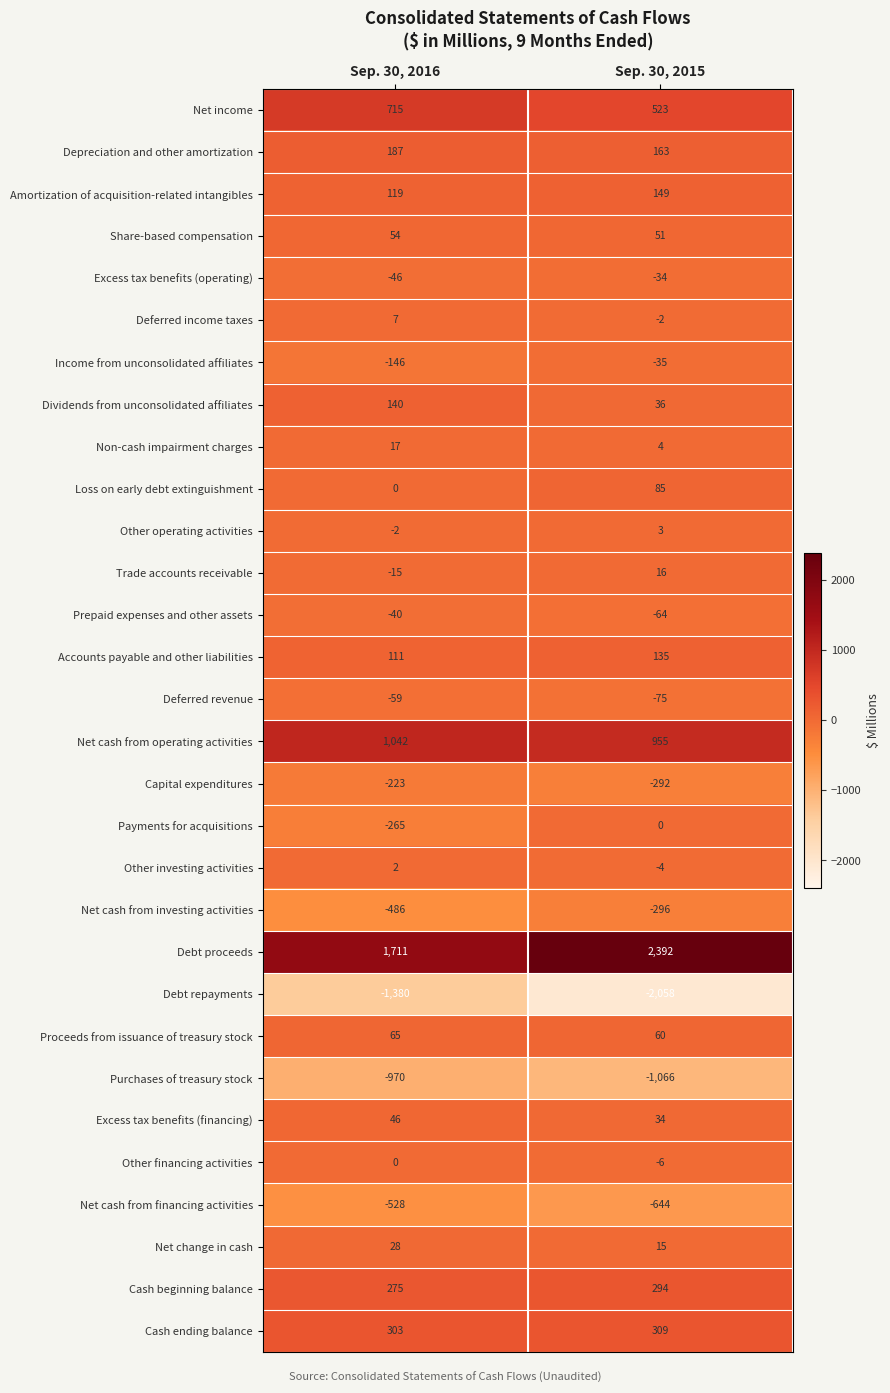

What value does the Cash ending balance series have at Sep. 30, 2015?

309